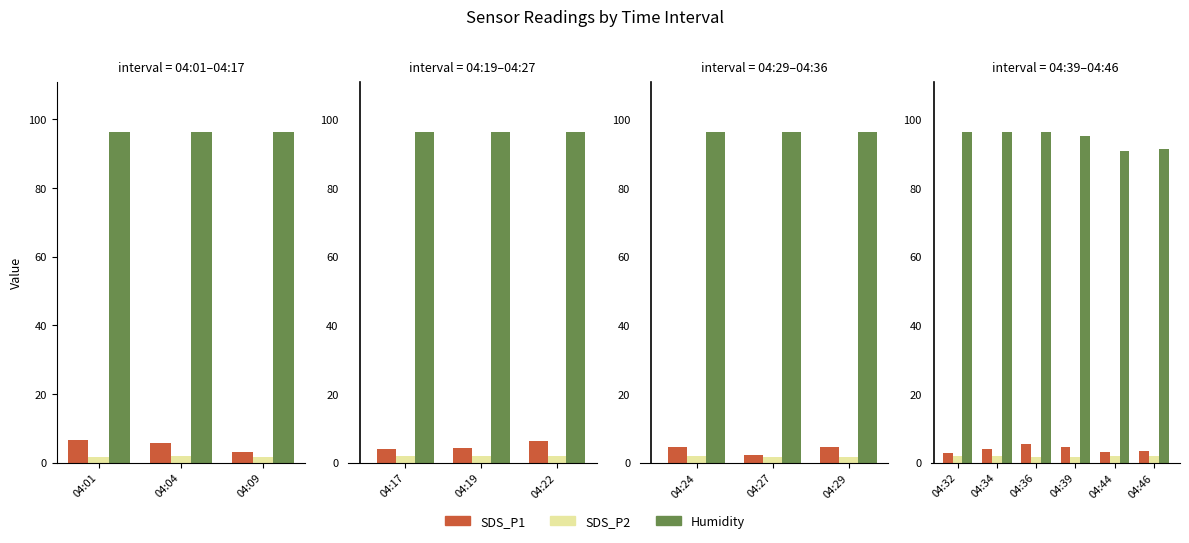

What position from the left is 04:09?

3